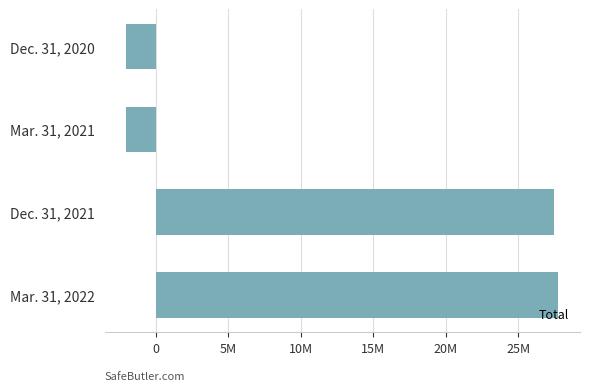

Rank the categories by value from lowest to highest.

Dec. 31, 2020, Mar. 31, 2021, Dec. 31, 2021, Mar. 31, 2022